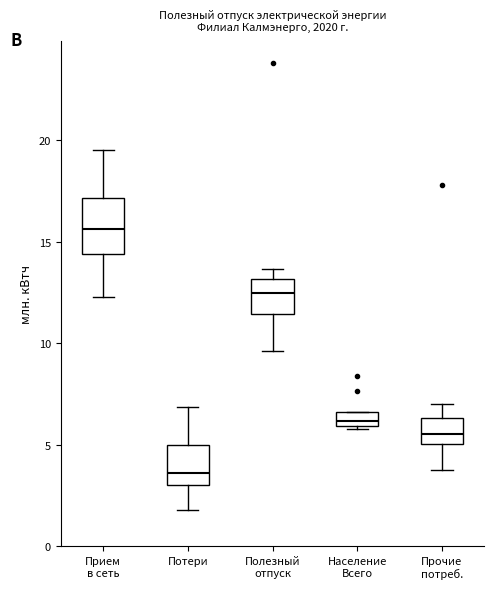

Which box's median line is the highest?

Прием в сеть